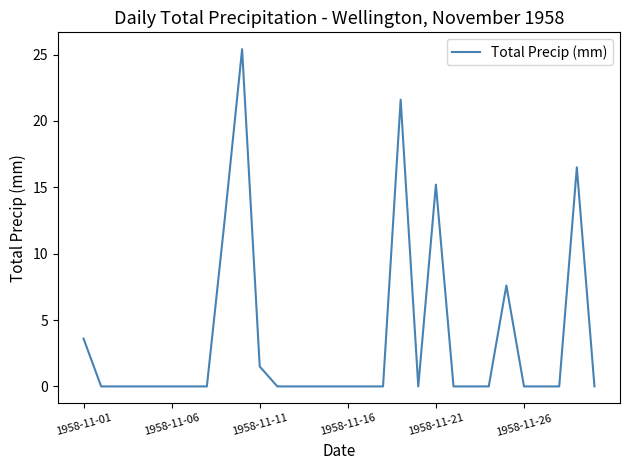

What is the maximum value shown in the chart?

25.4